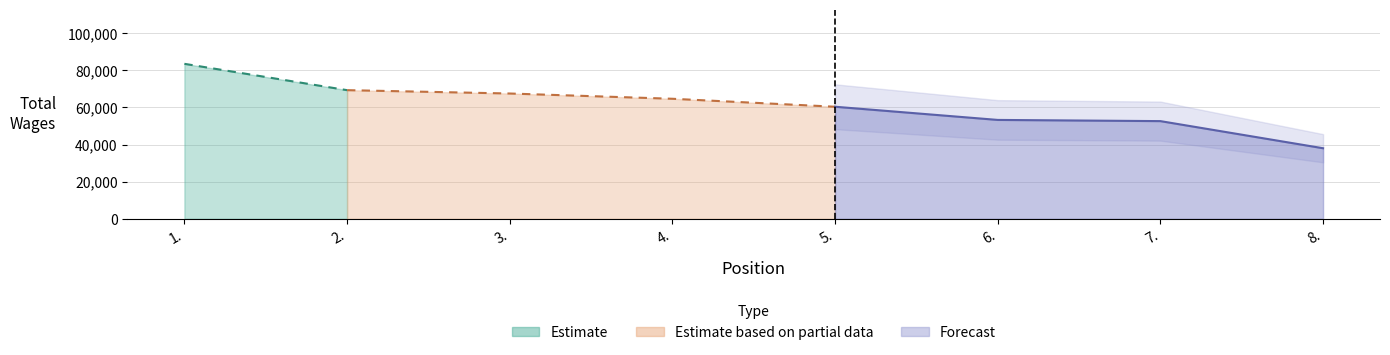

Rank the categories by value from lowest to highest.

8., 7., 6., 5., 4., 3., 2., 1.